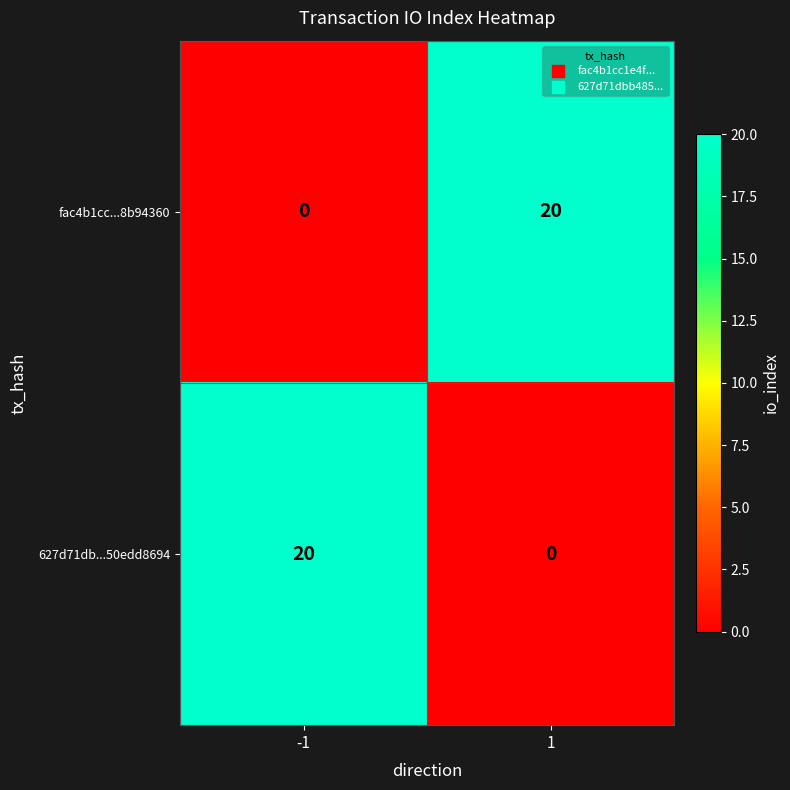

What is the sum of the fac4b1cc...8b94360 values at -1 and 1?

20